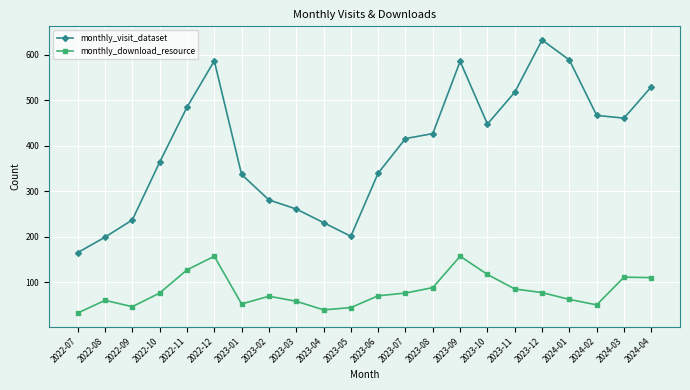

What is the label of the 13th point from the left?

2023-07